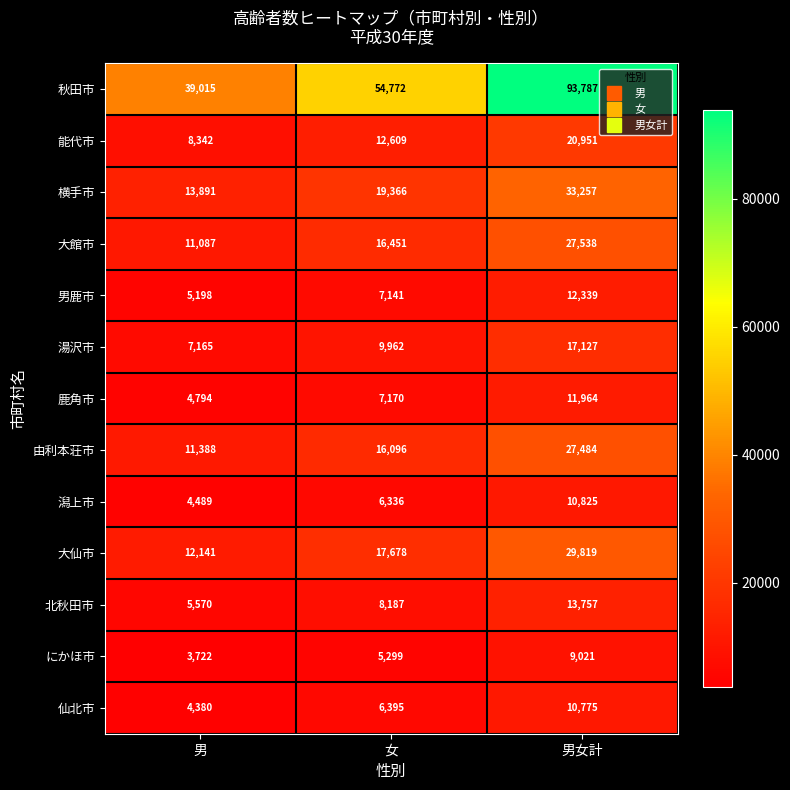

Is it true that 横手市 equals 10238 at 女?

False